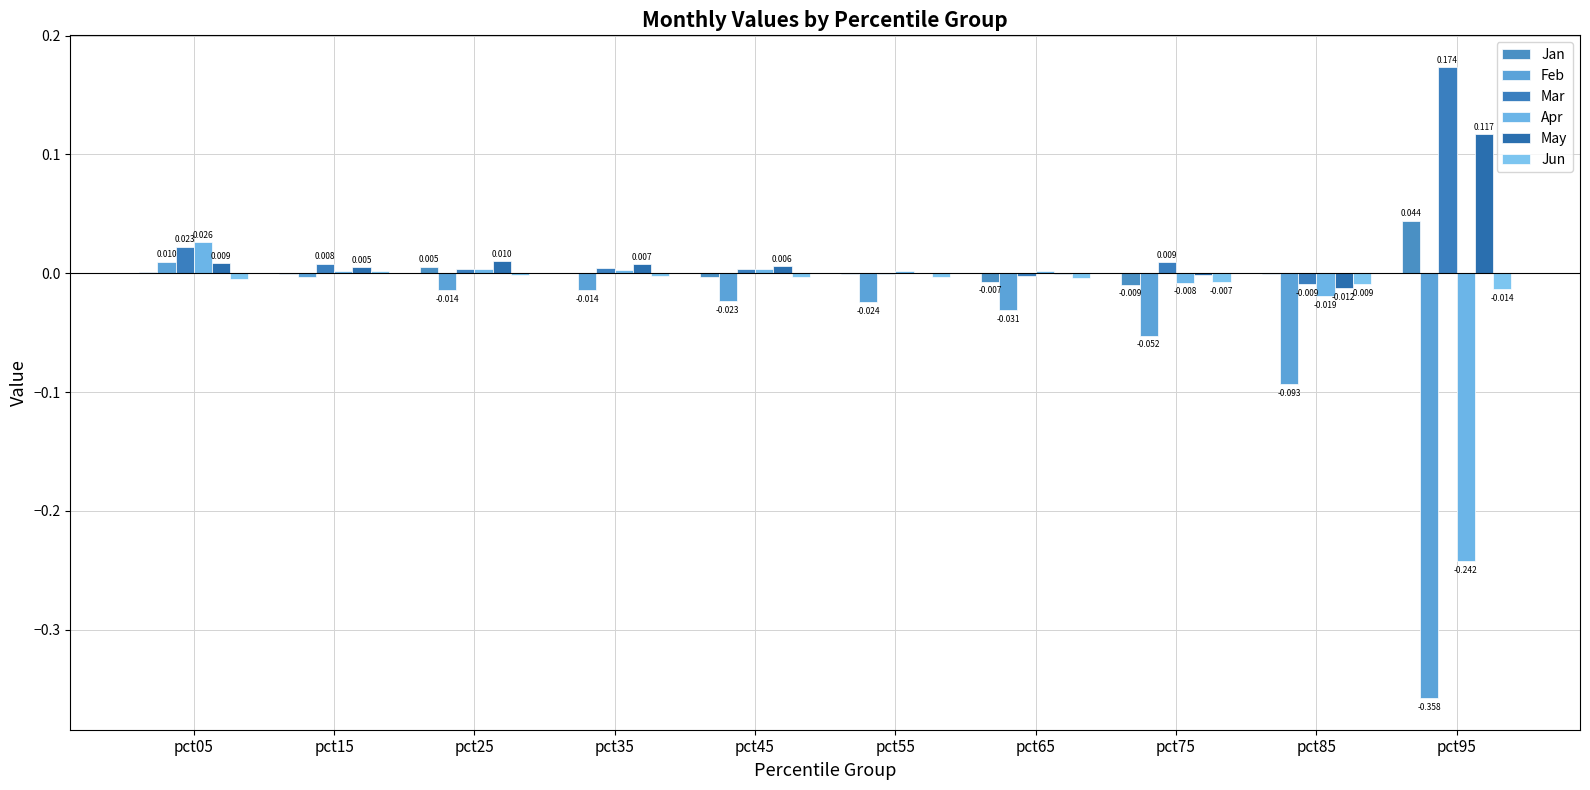

How many groups of bars are there?

10